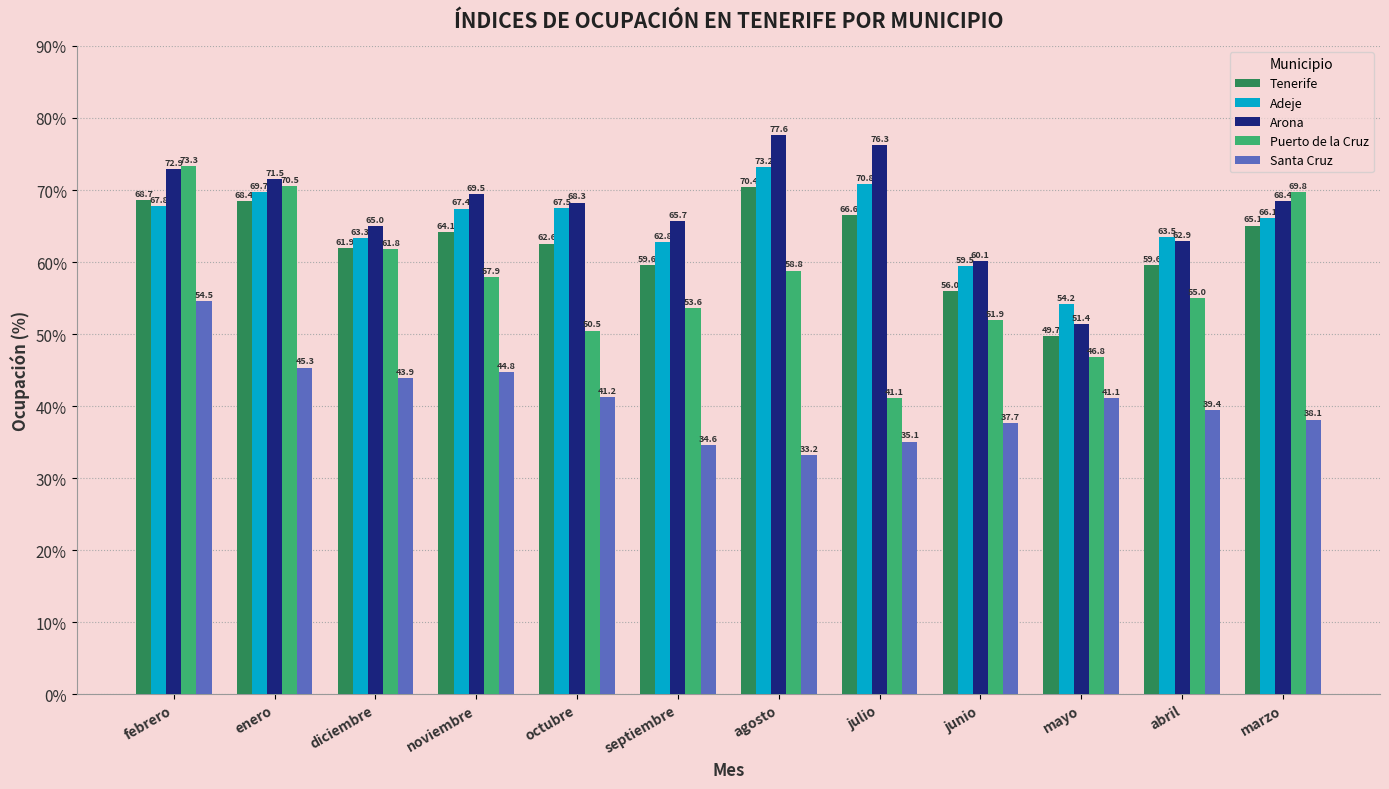

Between noviembre and junio, which series saw the biggest shift?

Arona